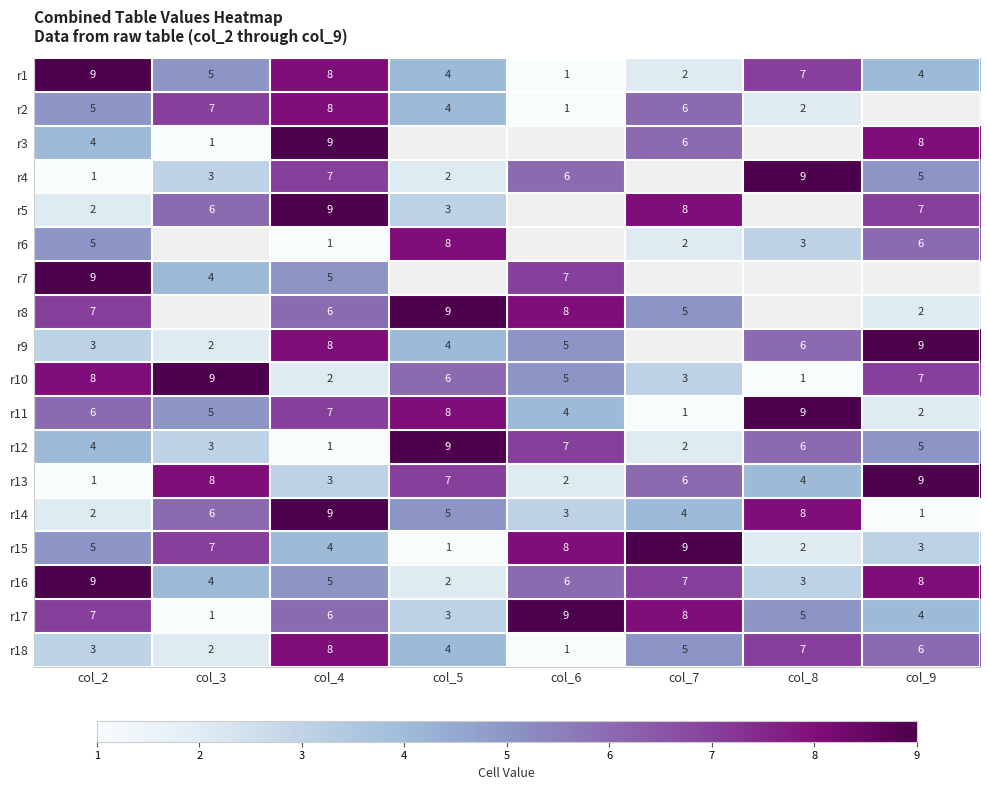

What is the difference between the second highest and second lowest values in the r18 series?

5